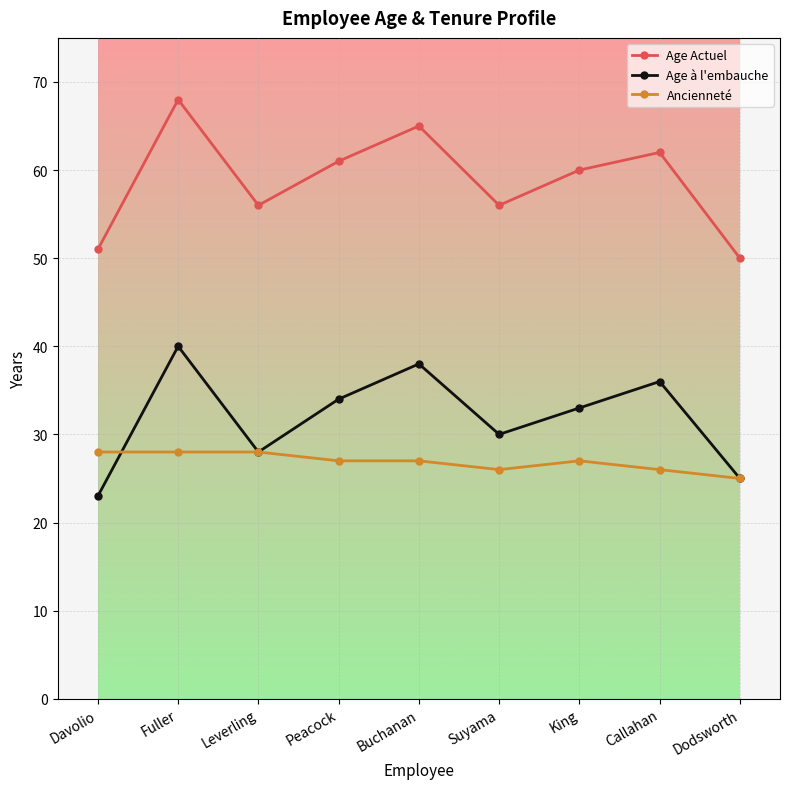

Does the chart display data point markers on the line(s)?

Yes